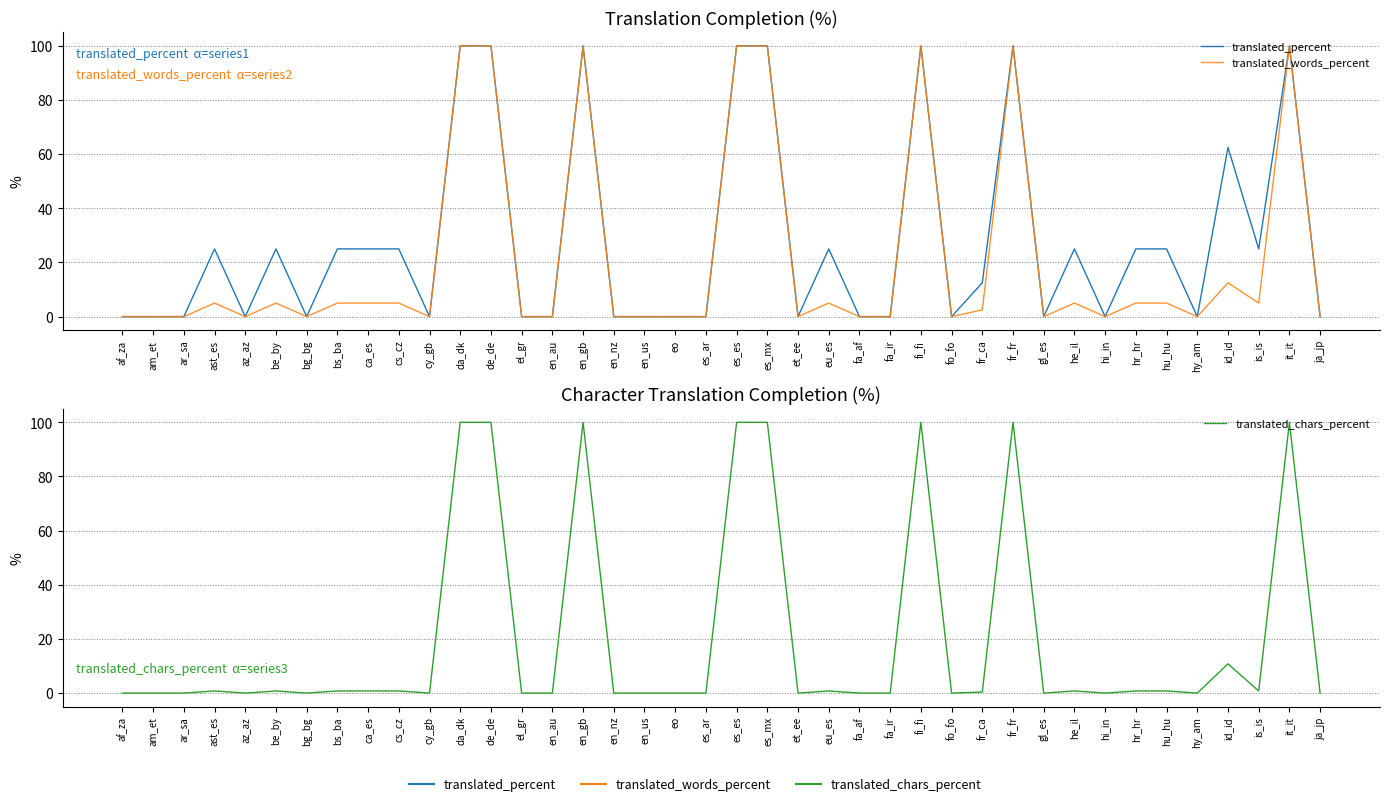

Which series has the largest total across all categories?

translated_percent